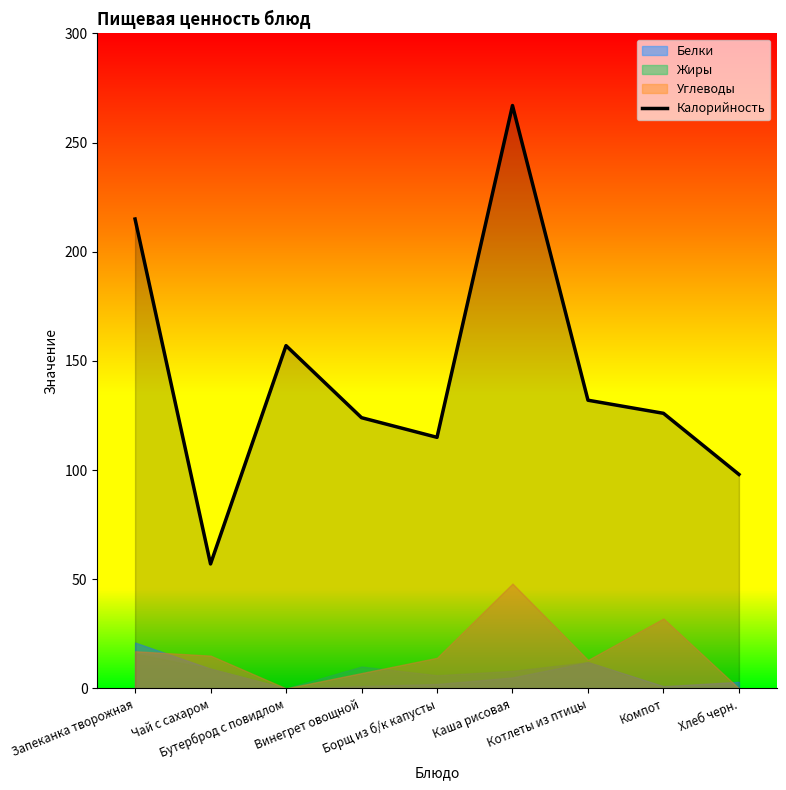

True or false: the data shows 126 at Компот.

True